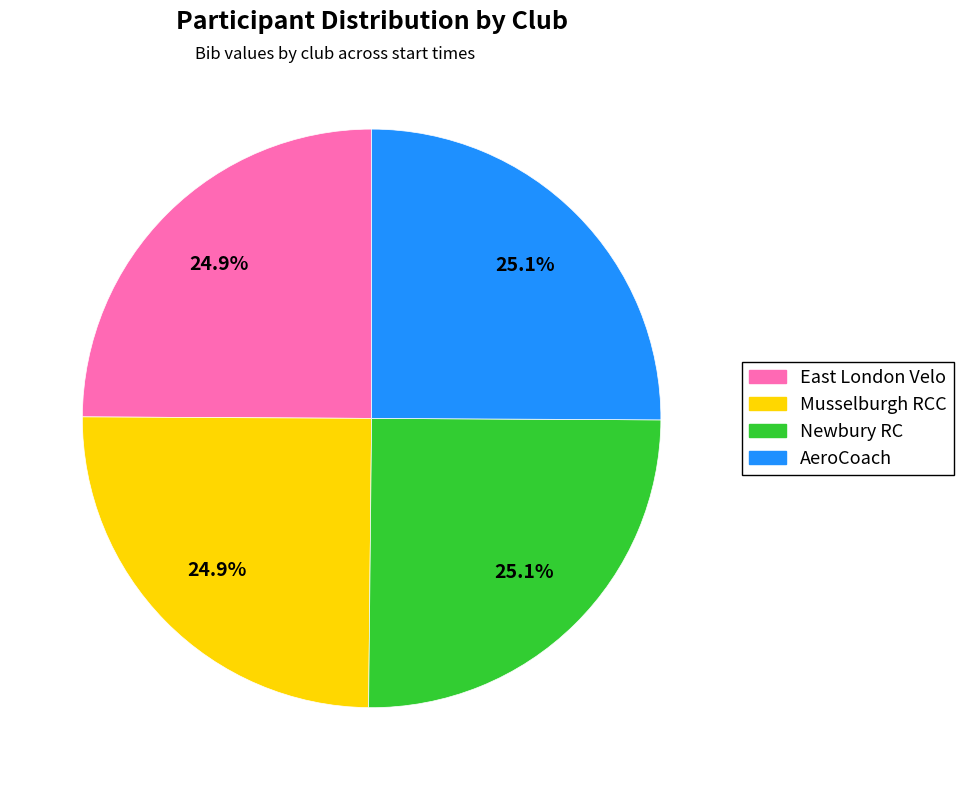

Is there a majority slice in this chart?

No